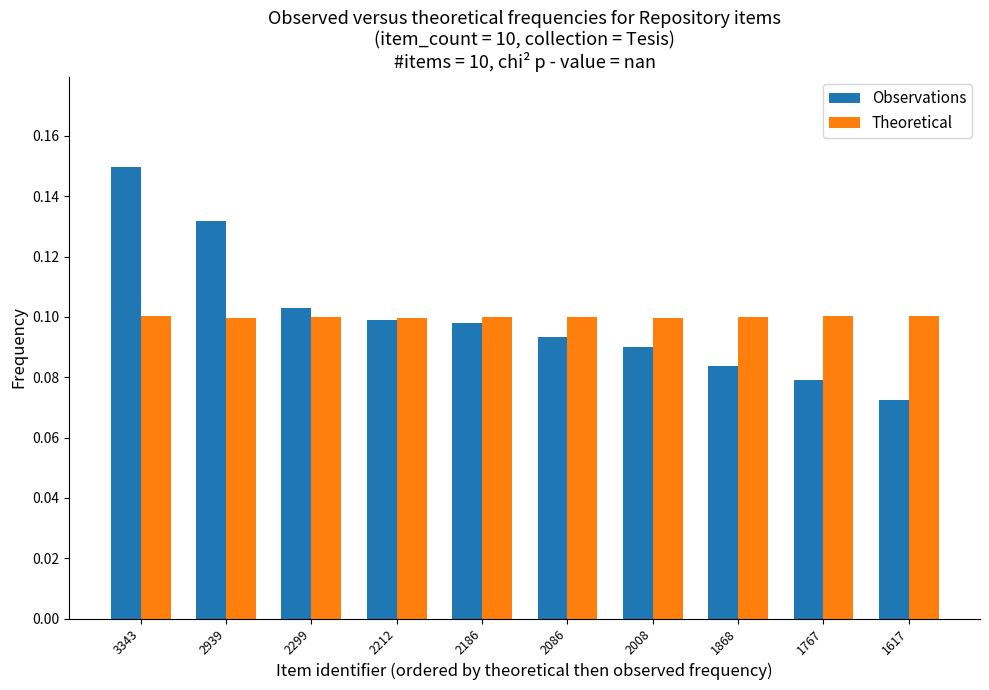

How many Observations values are between 0 and 1?

10